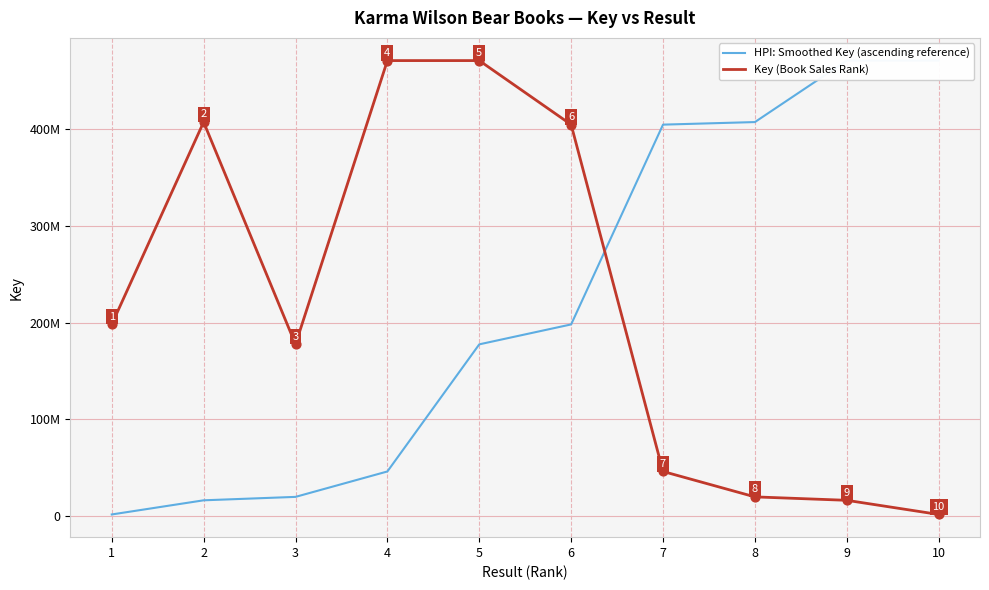

Which series reaches the minimum Y coordinate?

HPI: Smoothed Key (ascending reference)